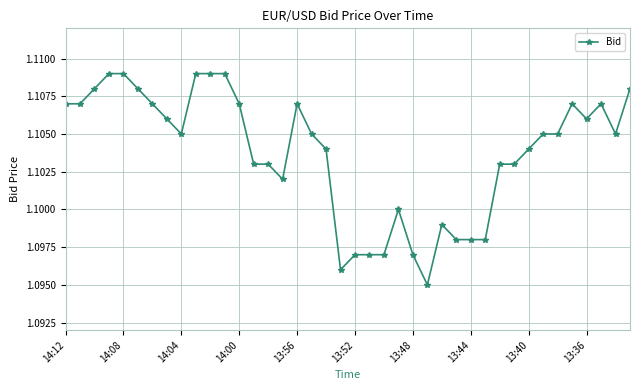

True or false: there are more than 2 points higher than both neighbors.

True